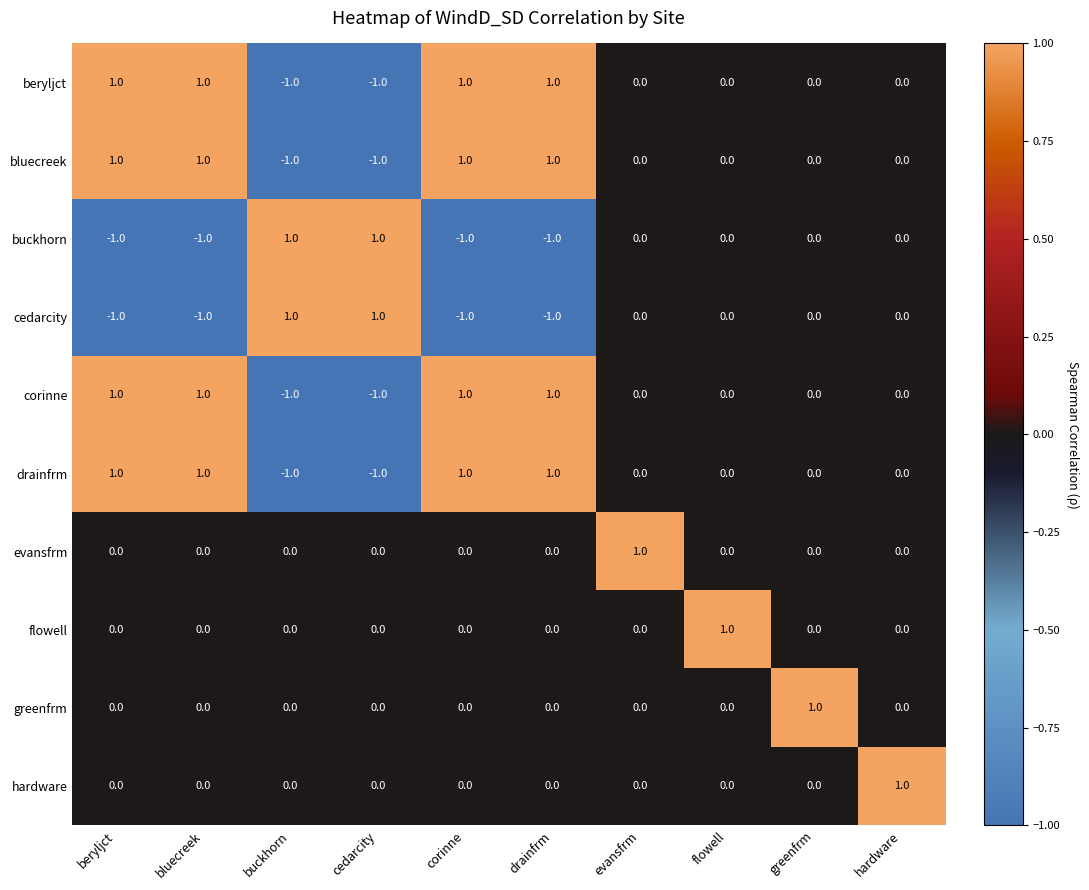

True or false: greenfrm has a value of 0 at beryljct.

True